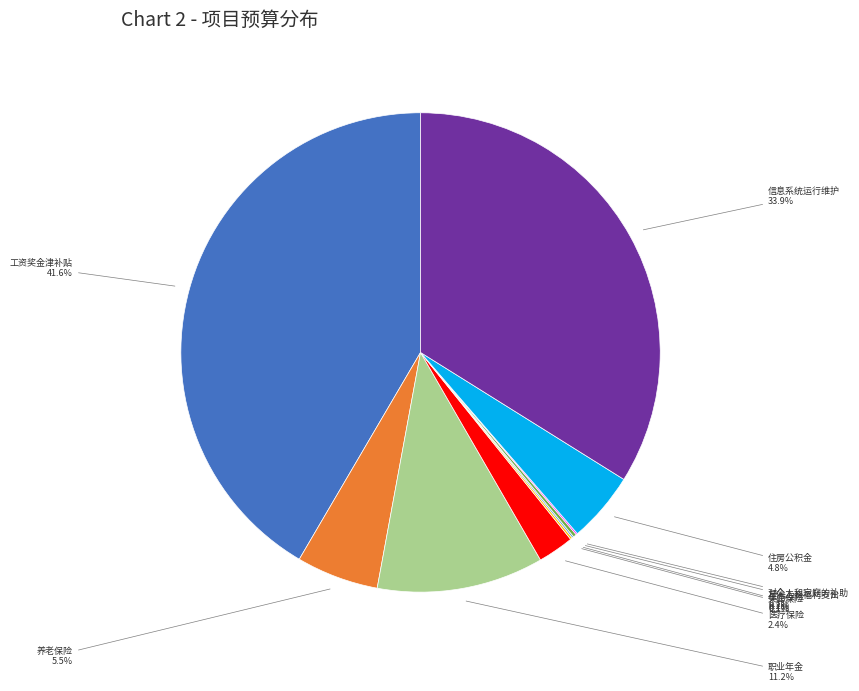

Is there a majority slice in this chart?

No